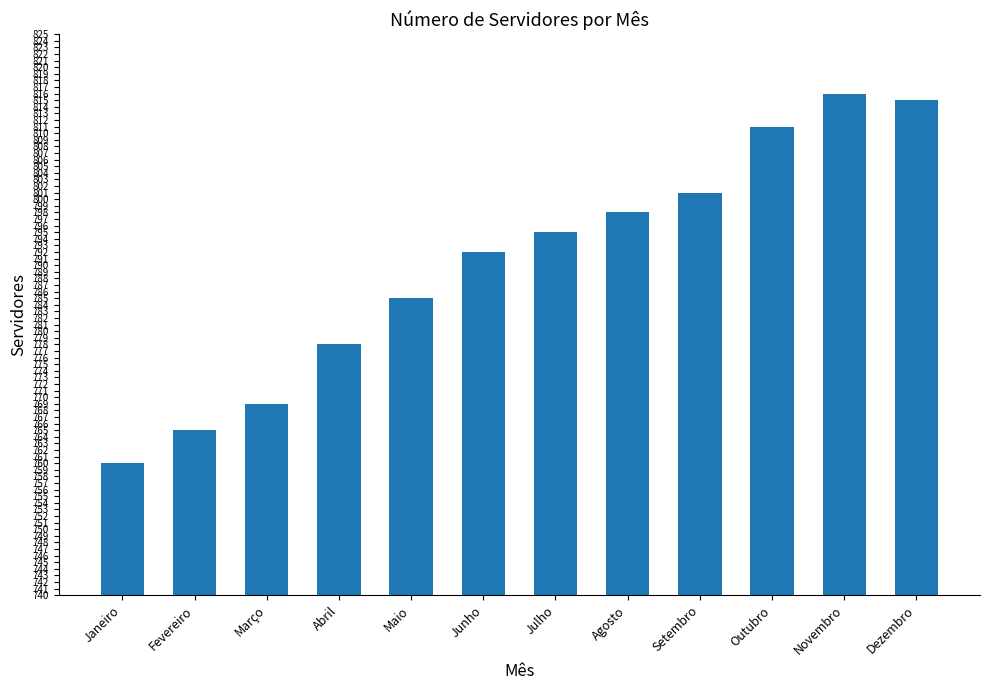

What is the approximate value at Outubro?

811